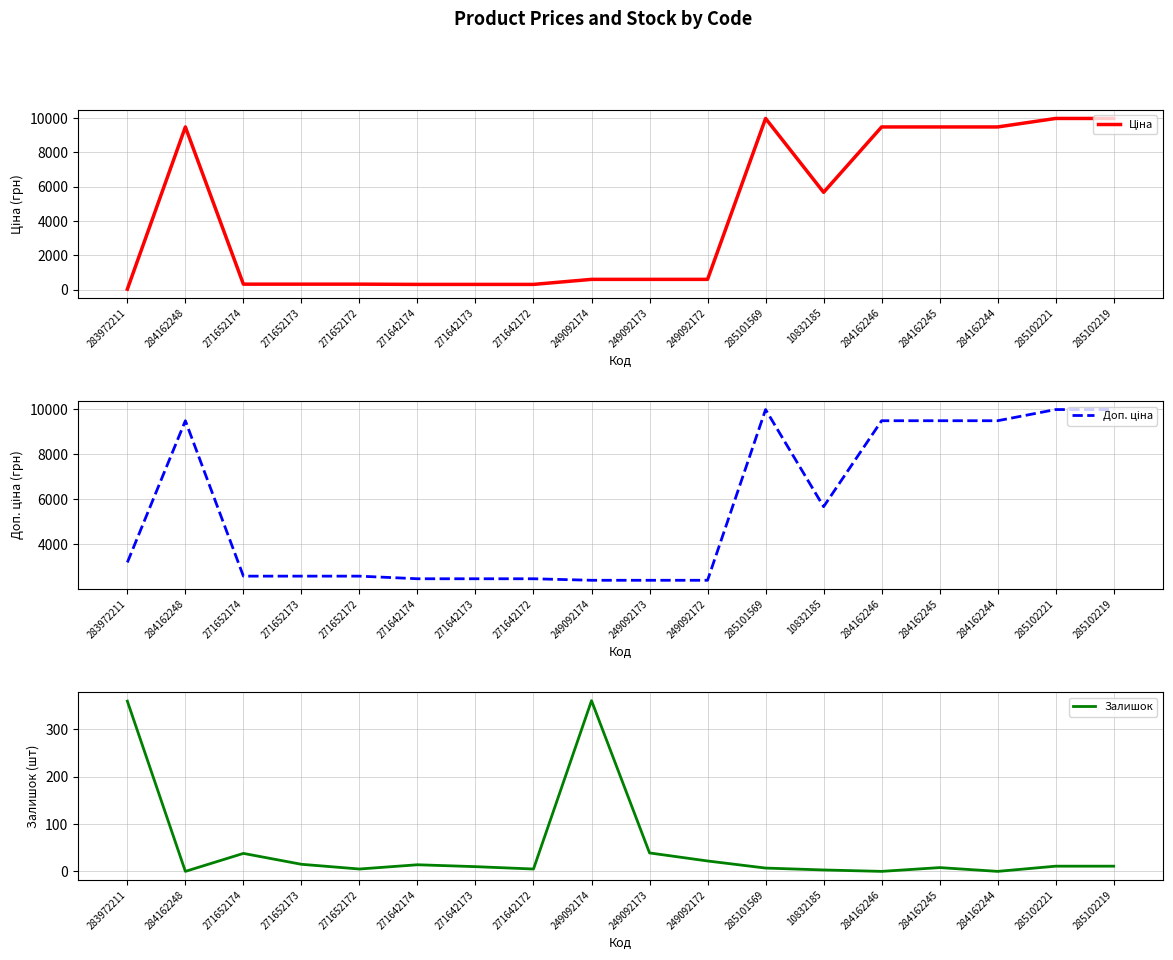

Where do Ціна and Залишок first cross each other?

283972211 and 284162248